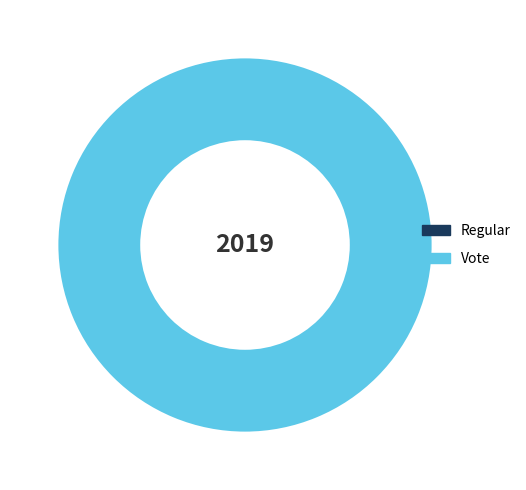

True or false: Regular accounts for 0% of the total.

True